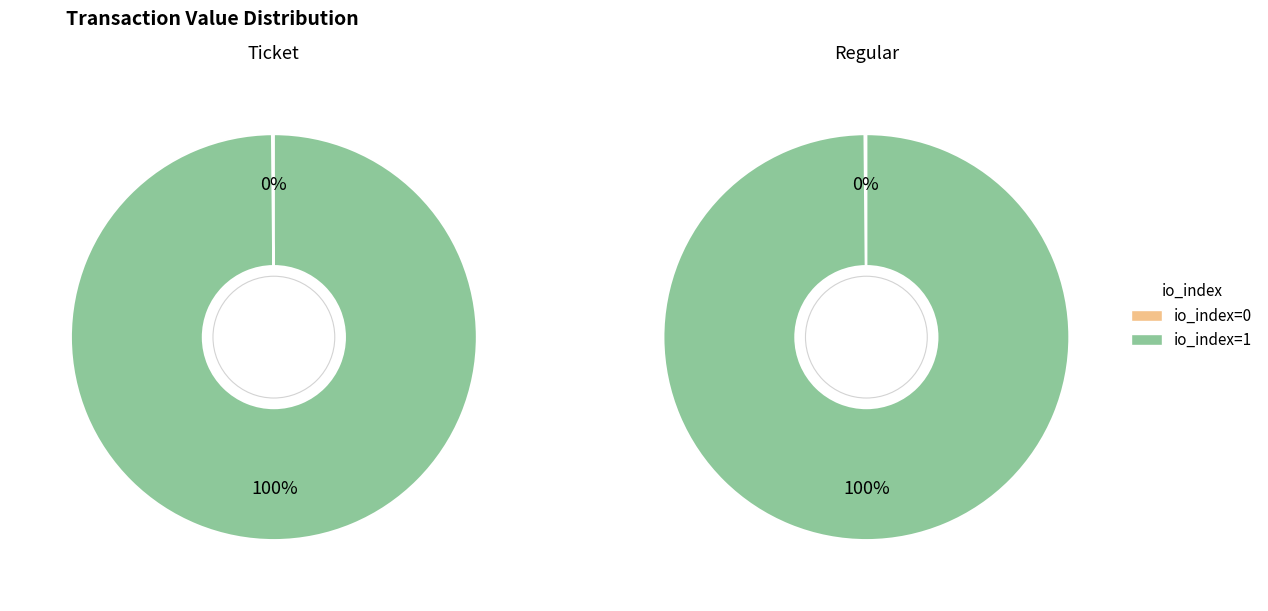

What percentage do io_index=0 and io_index=1 together represent?

100.0%